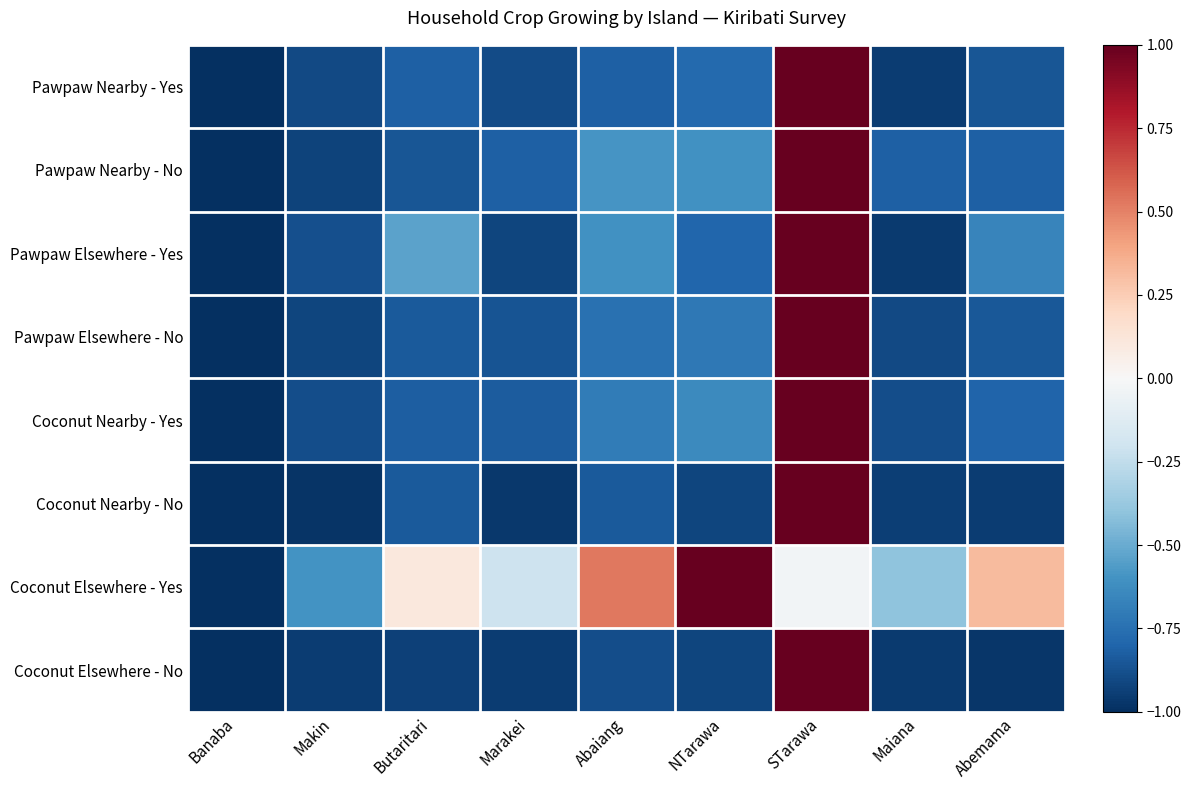

Count the number of data series in this chart.

8